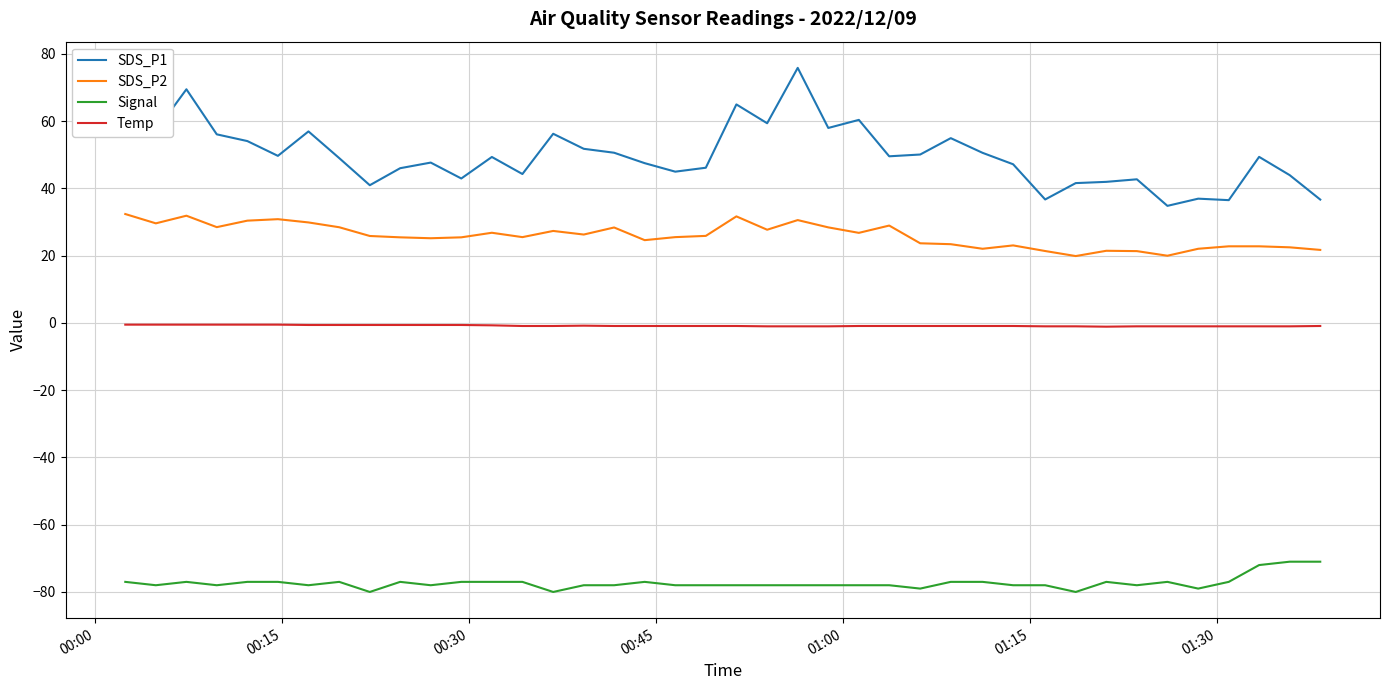

What is the greatest value displayed?

75.9